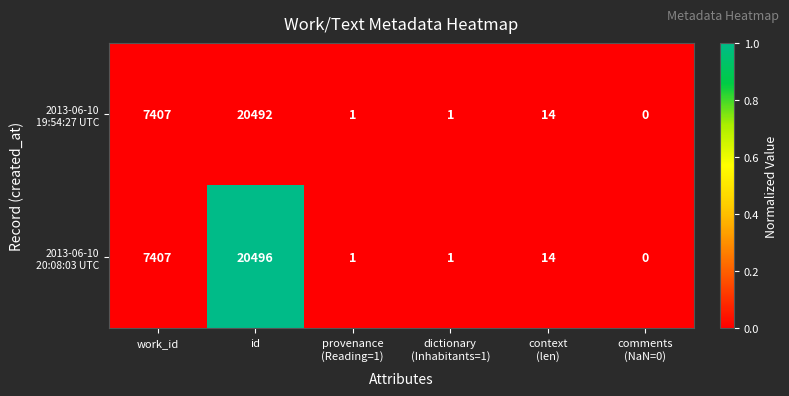

Which category has the highest value across all series?

id